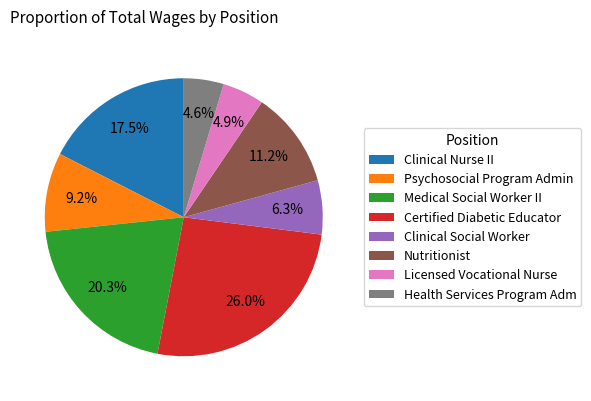

How many segments does this pie chart have?

8